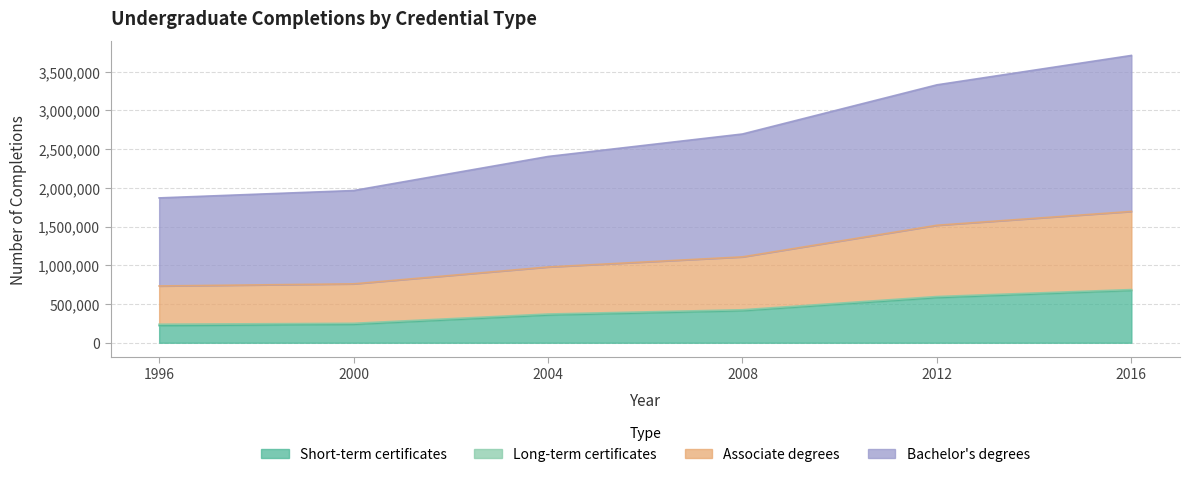

At which category is the sum across all series the highest?

2016